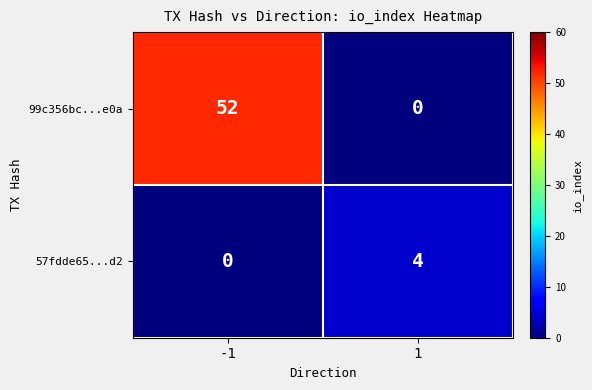

The value of 57fdde65...d2 at -1 is -2. True or false?

False